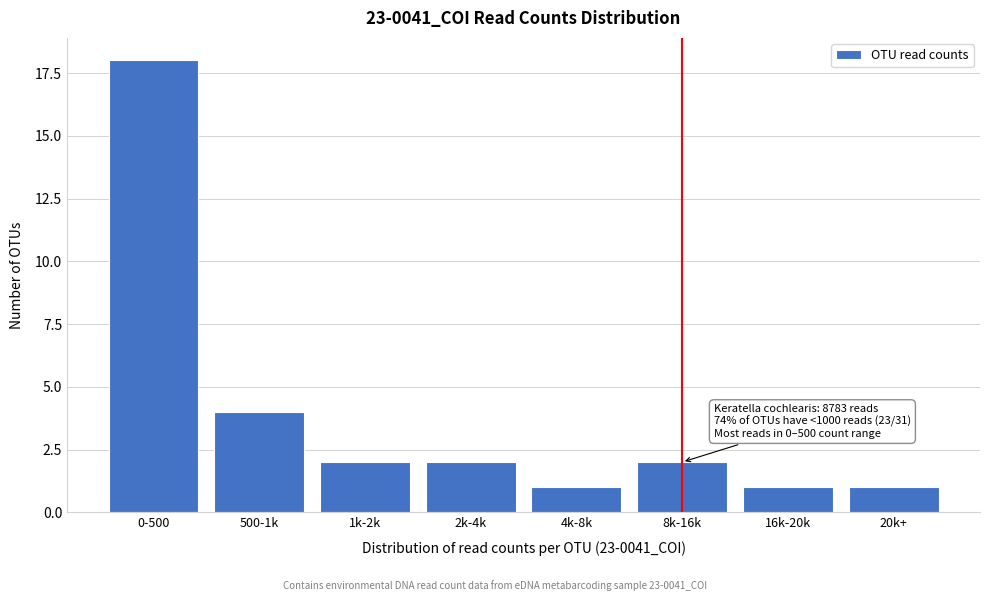

Reading left to right, list all the values displayed in this chart.

18	4	2	2	1	2	1	1